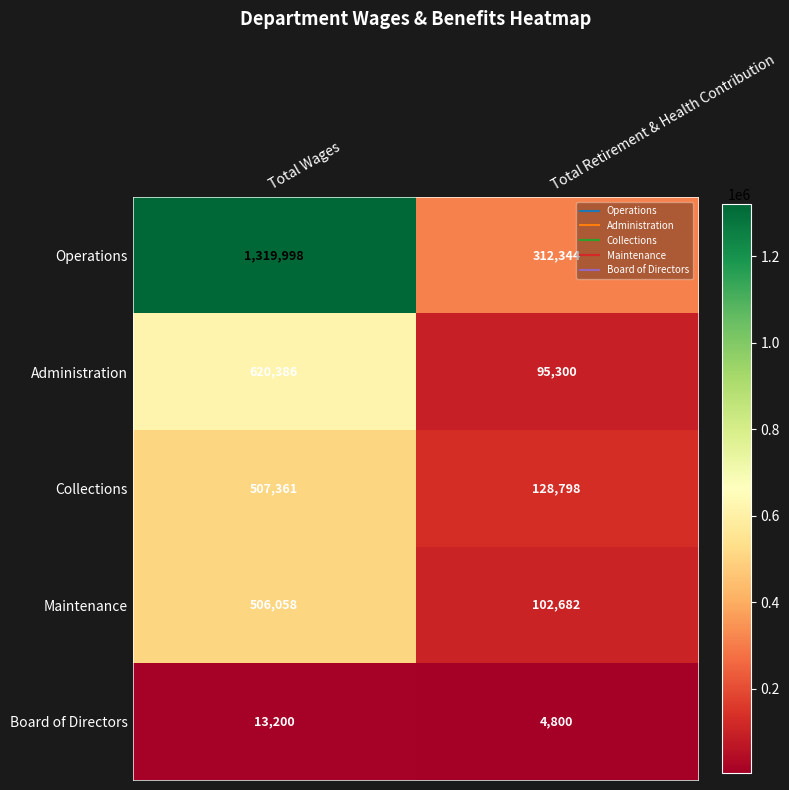

What is the sum of all Board of Directors values?

18000